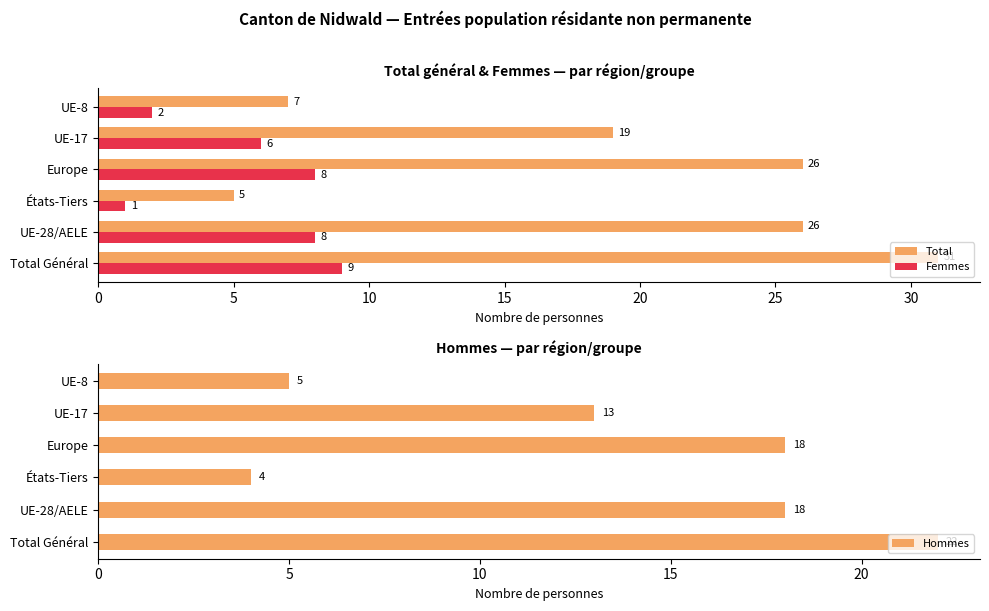

At which label is Total closest to 18?

UE-17